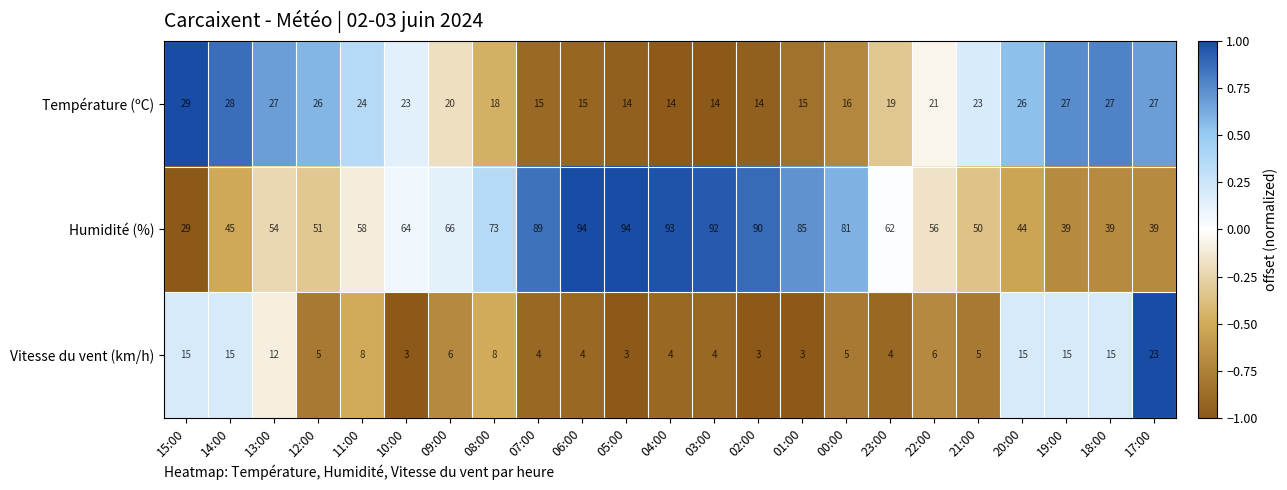

List the series in order of their peak value, highest first.

Humidité (%), Température (ºC), Vitesse du vent (km/h)